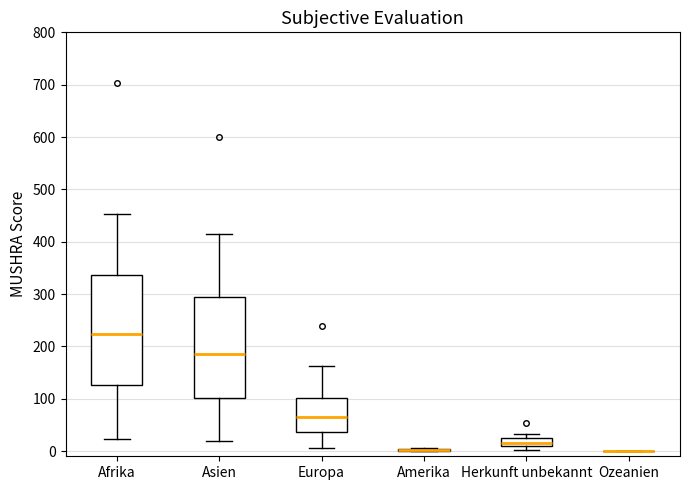

Which box is the tallest, from its lower edge to its upper edge?

Afrika